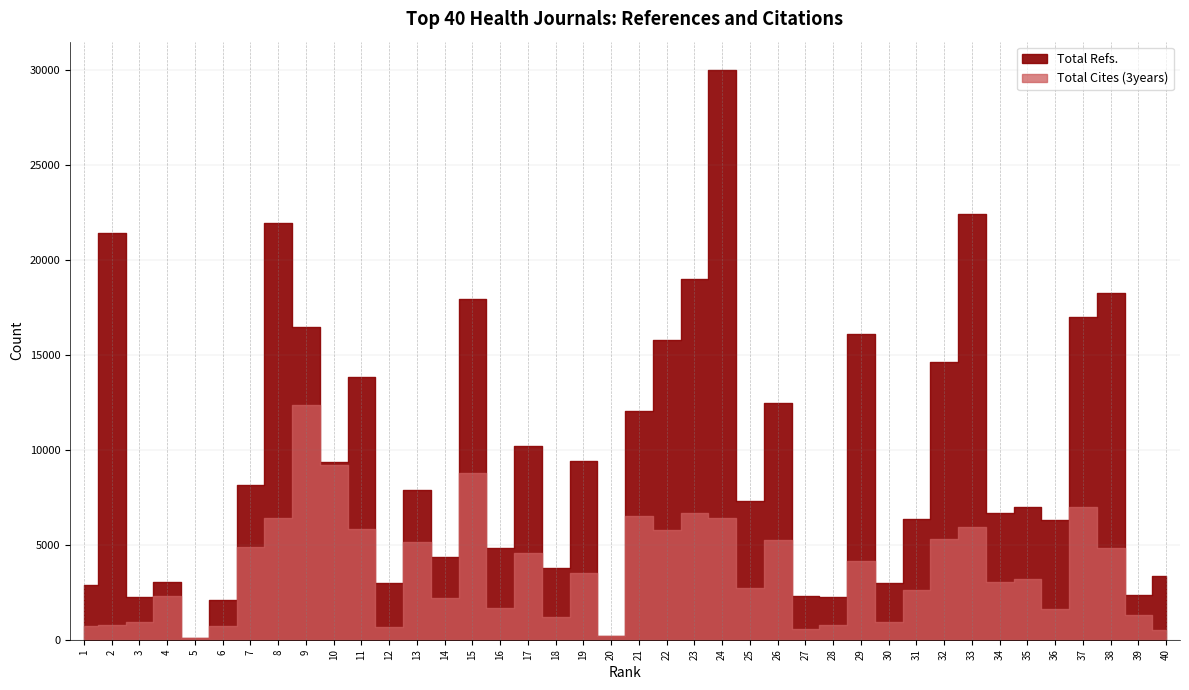

Between 4 and 16, which series saw the biggest shift?

Total Refs.